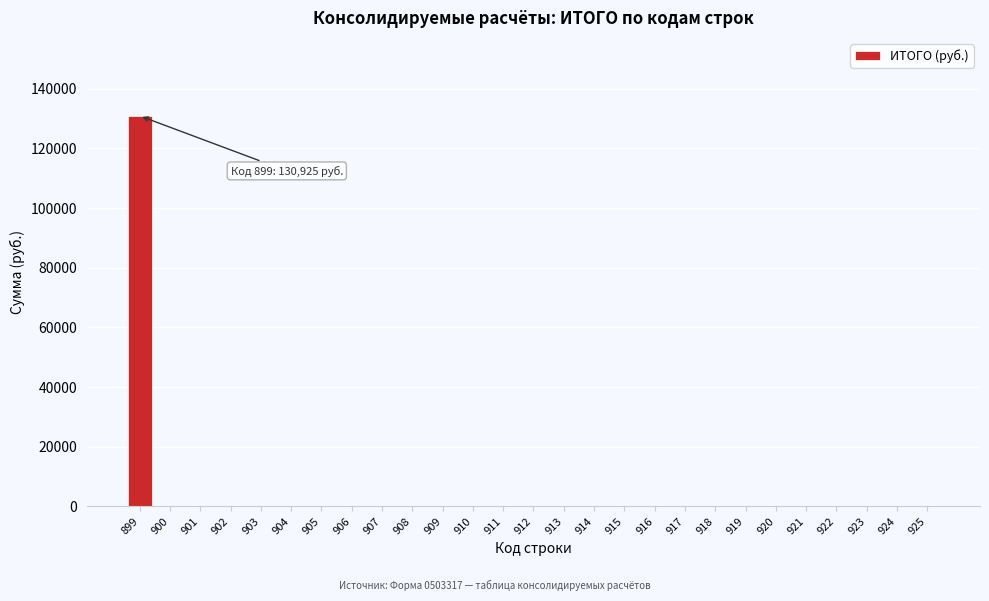

Reading right to left, list all the values displayed in this chart.

925=0	924=0	923=0	922=0	921=0	920=0	919=0	918=0	917=0	916=0	915=0	914=0	913=0	912=0	911=0	910=0	909=0	908=0	907=0	906=0	905=0	904=0	903=0	902=0	901=0	900=0	899=130925